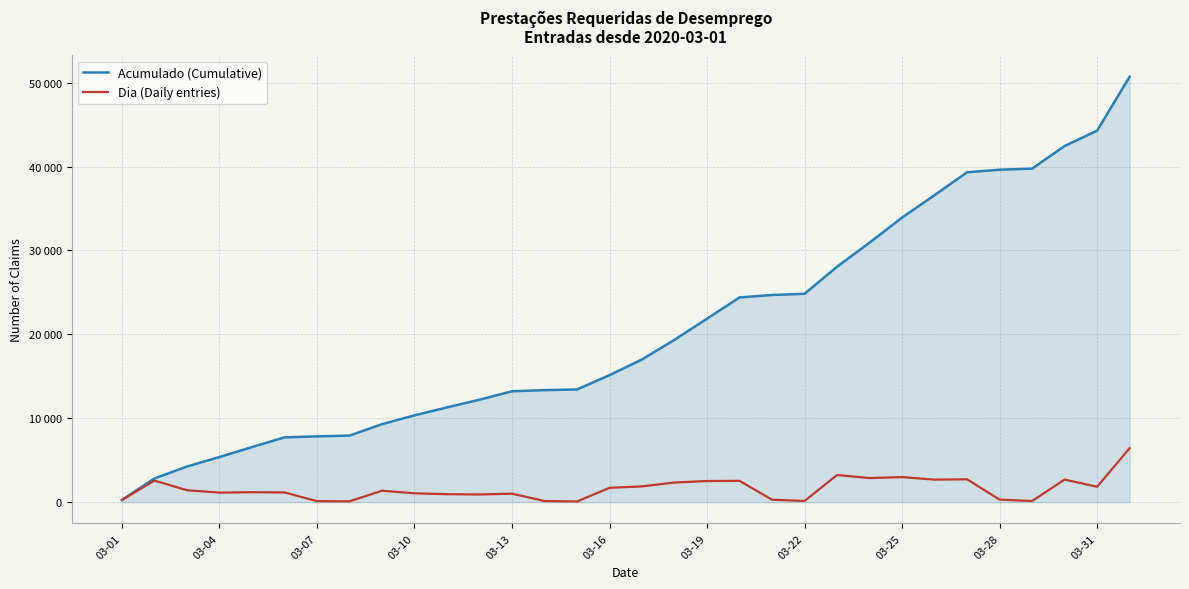

What is the maximum value shown in the chart?

50710